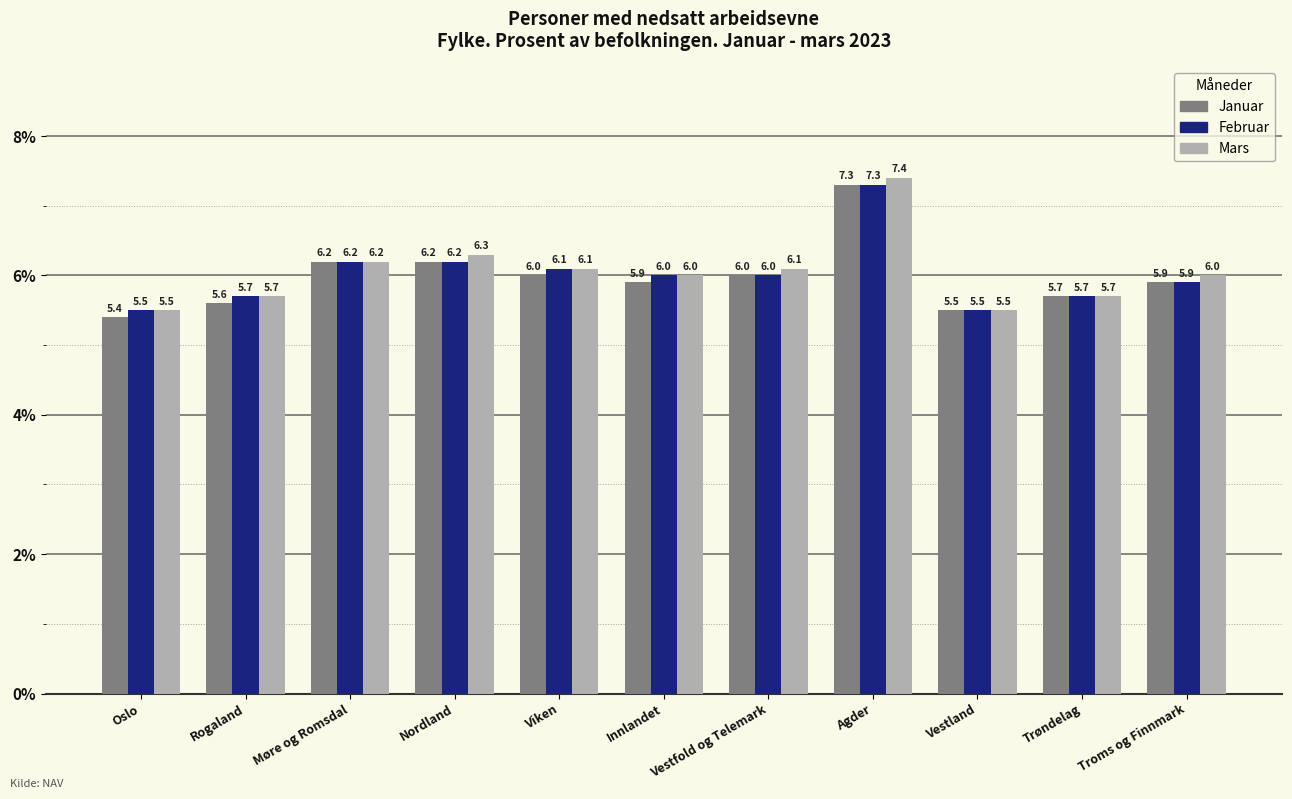

Which series has the largest range (max minus min)?

Mars